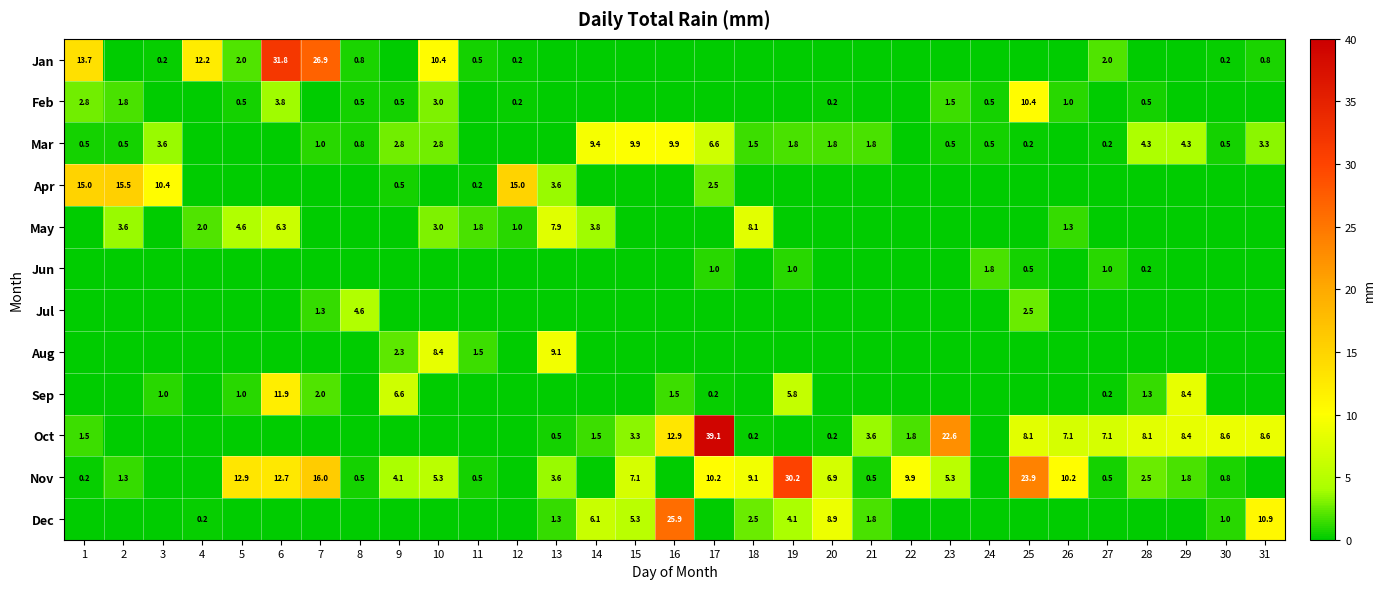

At how many categories does at least one series exceed 33?

1